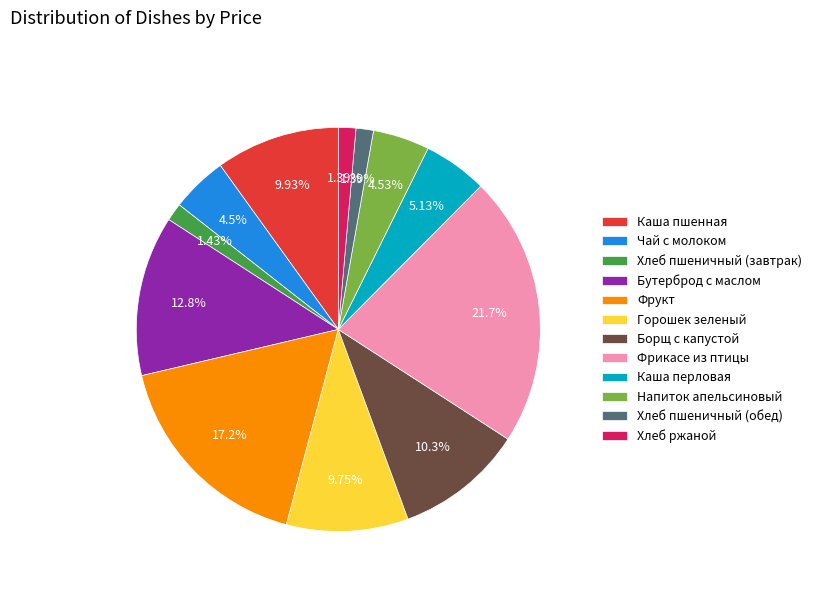

The Фрикасе из птицы slice represents 9% of the pie. True or false?

False